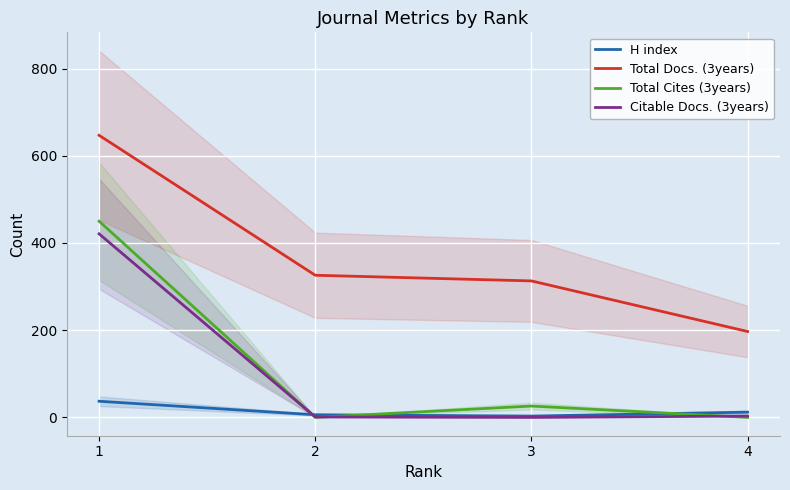

How many values in the Total Docs. (3years) series exceed 326?

1